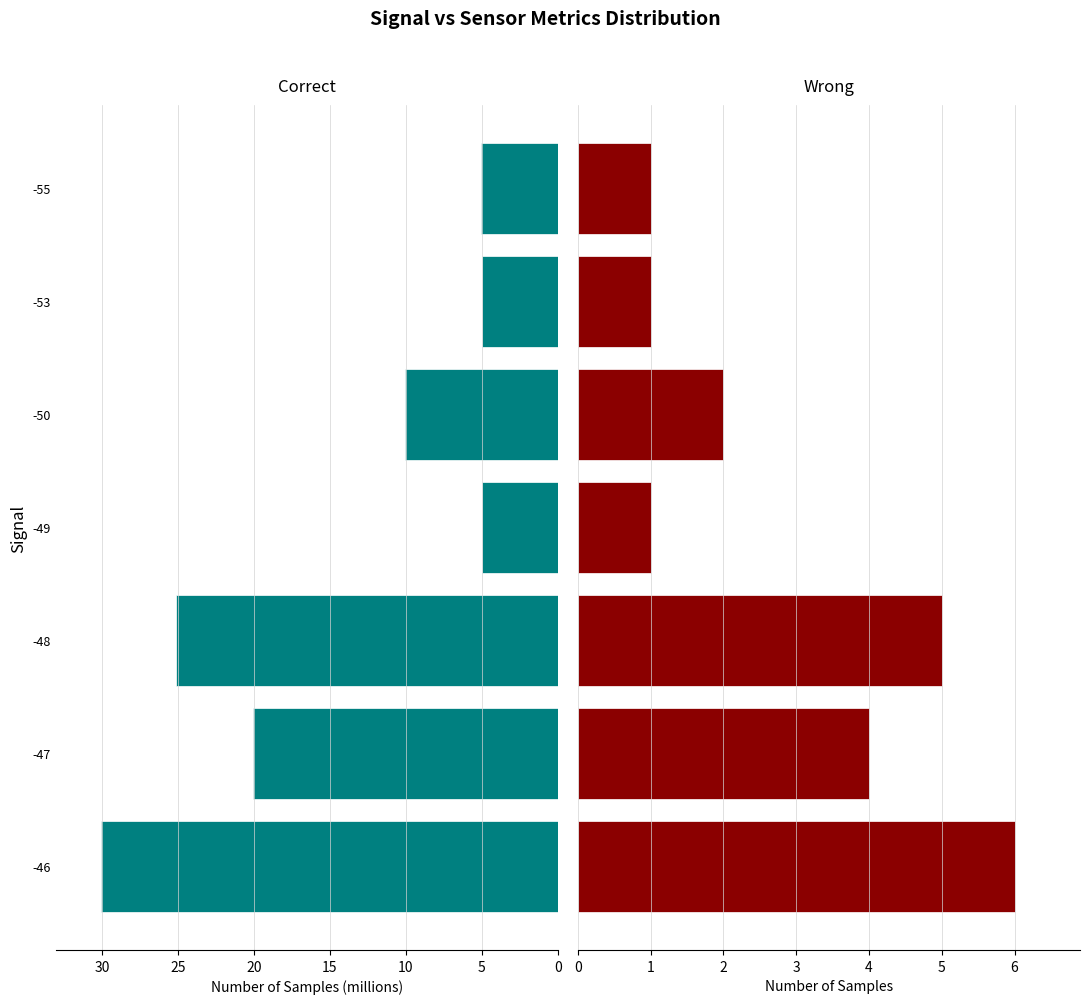

At how many categories does at least one series exceed 21?

2